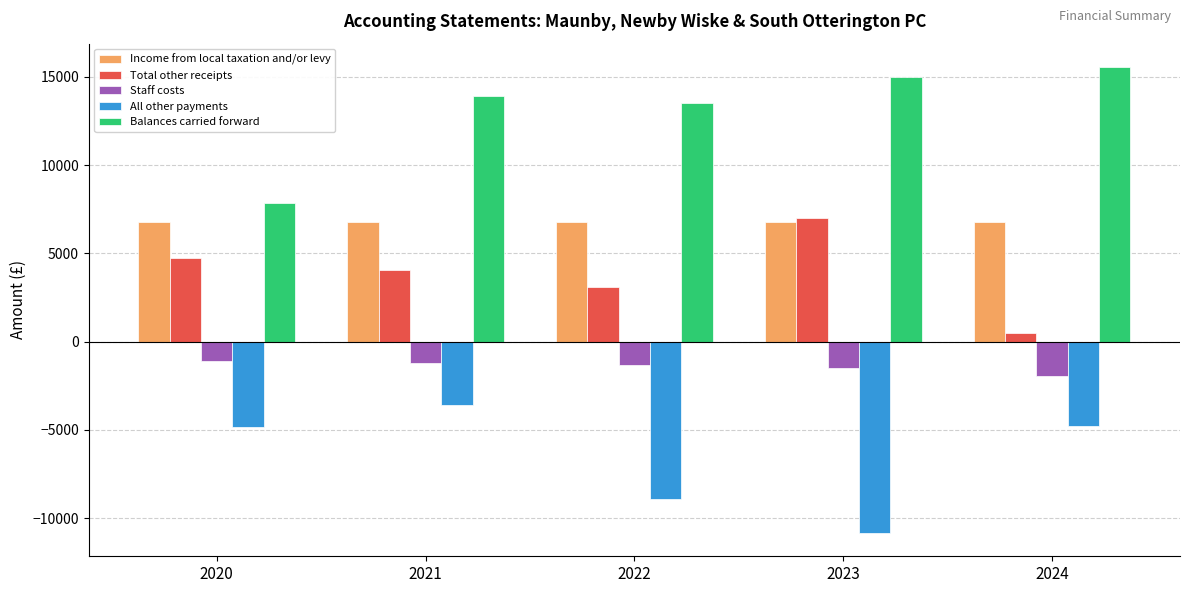

What are all the series names shown in the legend?

Income from local taxation and/or levy, Total other receipts, Staff costs, All other payments, Balances carried forward